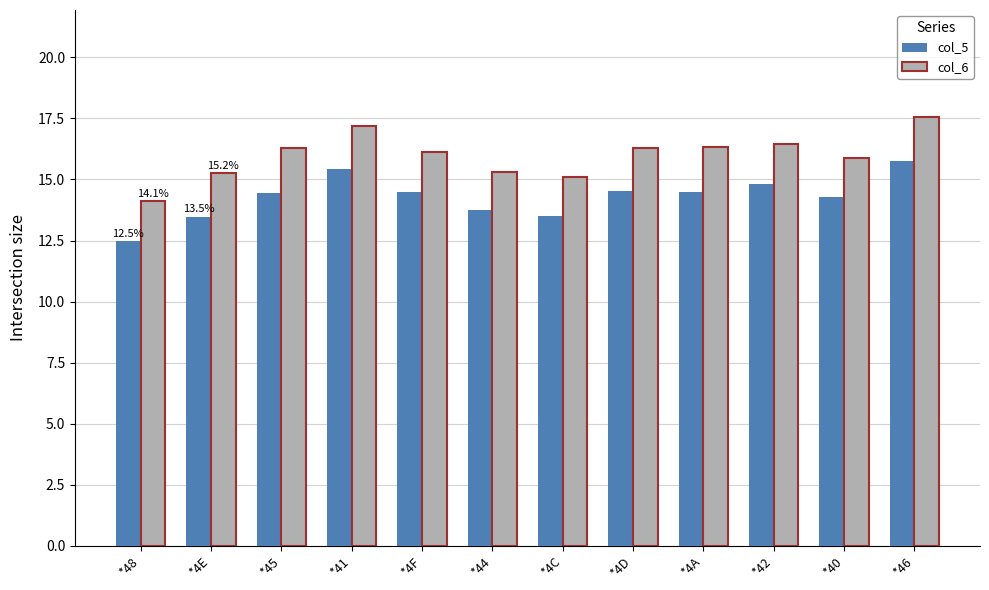

Which category has the lowest value across all series?

*48